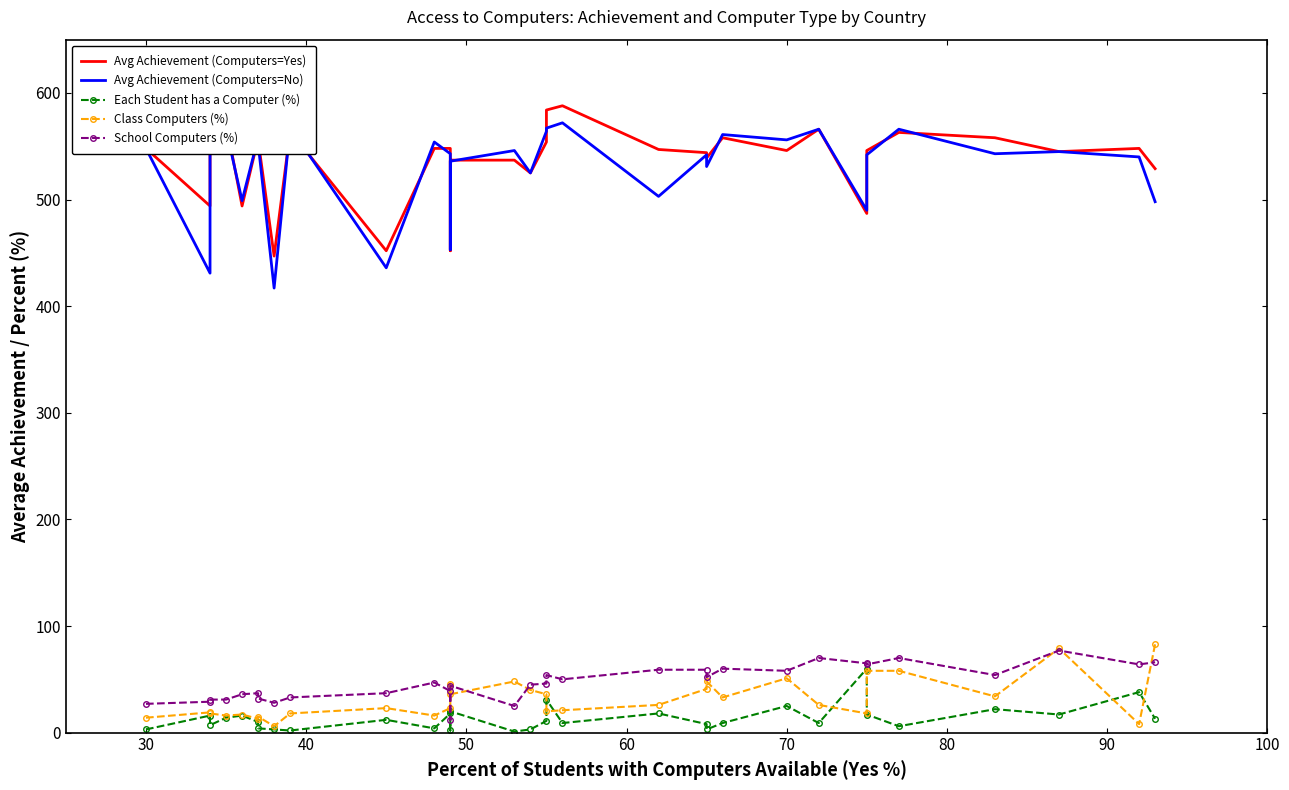

What is the maximum value shown in the chart?

588